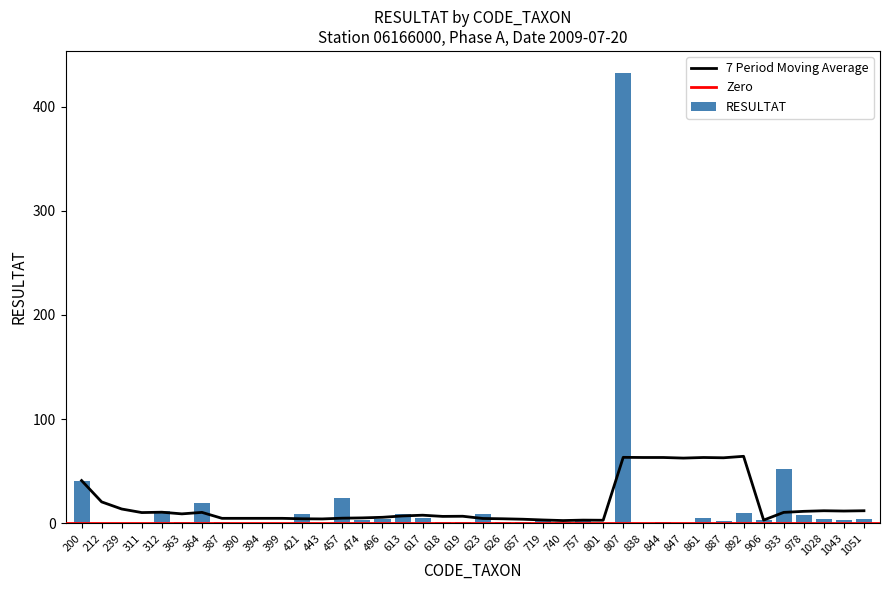

List the labels in order of value, smallest first.

212, 239, 311, 390, 394, 399, 443, 801, 838, 847, 363, 387, 618, 619, 626, 657, 740, 844, 887, 474, 906, 1043, 496, 719, 757, 1028, 1051, 617, 861, 978, 421, 613, 623, 892, 312, 364, 457, 200, 933, 807